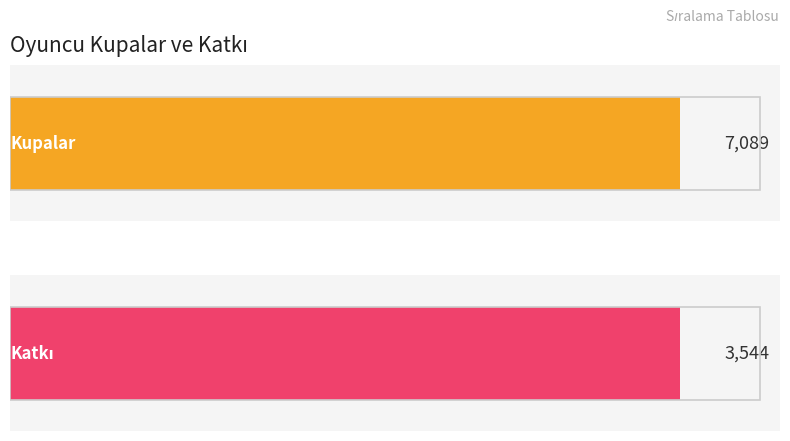

What is the value of the Katkı bar at the 1st from the left?

3544